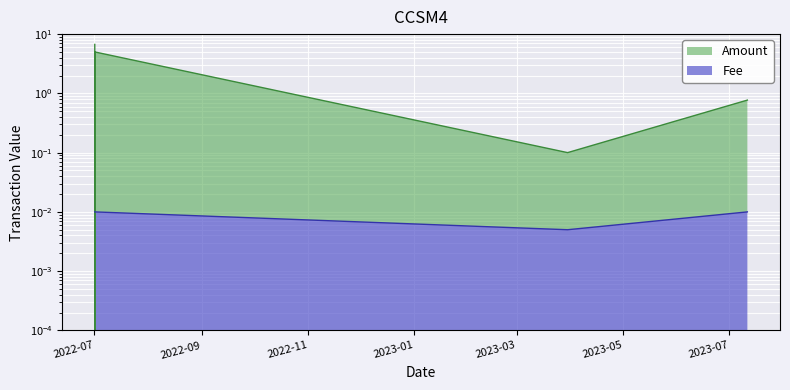

Rank the series at 2023-07-11 10:09:00 from lowest to highest value.

Fee, Amount